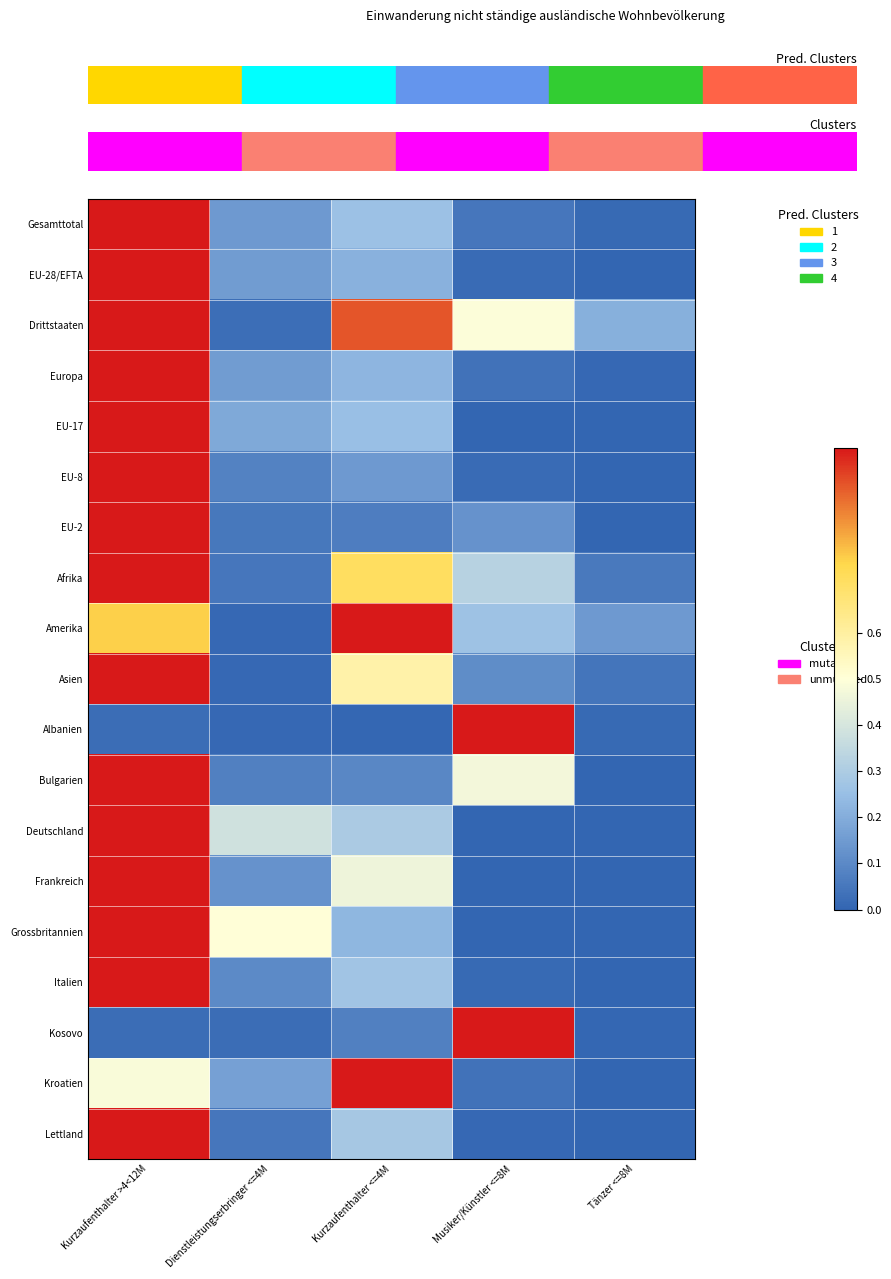

Reading left to right, list all the values displayed in this chart.

Gesamttotal: Kurzaufenthalter >4<12M=1.0	Dienstleistungserbringer <=4M=0.1	Kurzaufenthalter <=4M=0.3	Musiker/Künstler <=8M=0.0	Tänzer <=8M=0.0
EU-28/EFTA: Kurzaufenthalter >4<12M=1.0	Dienstleistungserbringer <=4M=0.2	Kurzaufenthalter <=4M=0.2	Musiker/Künstler <=8M=0.0	Tänzer <=8M=0.0
Drittstaaten: Kurzaufenthalter >4<12M=1.0	Dienstleistungserbringer <=4M=0.0	Kurzaufenthalter <=4M=0.9	Musiker/Künstler <=8M=0.5	Tänzer <=8M=0.2
Europa: Kurzaufenthalter >4<12M=1.0	Dienstleistungserbringer <=4M=0.2	Kurzaufenthalter <=4M=0.2	Musiker/Künstler <=8M=0.0	Tänzer <=8M=0.0
EU-17: Kurzaufenthalter >4<12M=1.0	Dienstleistungserbringer <=4M=0.2	Kurzaufenthalter <=4M=0.3	Musiker/Künstler <=8M=0.0	Tänzer <=8M=0.0
EU-8: Kurzaufenthalter >4<12M=1.0	Dienstleistungserbringer <=4M=0.1	Kurzaufenthalter <=4M=0.1	Musiker/Künstler <=8M=0.0	Tänzer <=8M=0.0
EU-2: Kurzaufenthalter >4<12M=1.0	Dienstleistungserbringer <=4M=0.1	Kurzaufenthalter <=4M=0.1	Musiker/Künstler <=8M=0.1	Tänzer <=8M=0.0
Afrika: Kurzaufenthalter >4<12M=1.0	Dienstleistungserbringer <=4M=0.0	Kurzaufenthalter <=4M=0.7	Musiker/Künstler <=8M=0.3	Tänzer <=8M=0.1
Amerika: Kurzaufenthalter >4<12M=0.8	Dienstleistungserbringer <=4M=0.0	Kurzaufenthalter <=4M=1.0	Musiker/Künstler <=8M=0.3	Tänzer <=8M=0.1
Asien: Kurzaufenthalter >4<12M=1.0	Dienstleistungserbringer <=4M=0.0	Kurzaufenthalter <=4M=0.6	Musiker/Künstler <=8M=0.1	Tänzer <=8M=0.0
Albanien: Kurzaufenthalter >4<12M=0.0	Dienstleistungserbringer <=4M=0.0	Kurzaufenthalter <=4M=0.0	Musiker/Künstler <=8M=1.0	Tänzer <=8M=0.0
Bulgarien: Kurzaufenthalter >4<12M=1.0	Dienstleistungserbringer <=4M=0.1	Kurzaufenthalter <=4M=0.1	Musiker/Künstler <=8M=0.5	Tänzer <=8M=0.0
Deutschland: Kurzaufenthalter >4<12M=1.0	Dienstleistungserbringer <=4M=0.4	Kurzaufenthalter <=4M=0.3	Musiker/Künstler <=8M=0.0	Tänzer <=8M=0.0
Frankreich: Kurzaufenthalter >4<12M=1.0	Dienstleistungserbringer <=4M=0.1	Kurzaufenthalter <=4M=0.5	Musiker/Künstler <=8M=0.0	Tänzer <=8M=0.0
Grossbritannien: Kurzaufenthalter >4<12M=1.0	Dienstleistungserbringer <=4M=0.5	Kurzaufenthalter <=4M=0.2	Musiker/Künstler <=8M=0.0	Tänzer <=8M=0.0
Italien: Kurzaufenthalter >4<12M=1.0	Dienstleistungserbringer <=4M=0.1	Kurzaufenthalter <=4M=0.3	Musiker/Künstler <=8M=0.0	Tänzer <=8M=0.0
Kosovo: Kurzaufenthalter >4<12M=0.0	Dienstleistungserbringer <=4M=0.0	Kurzaufenthalter <=4M=0.1	Musiker/Künstler <=8M=1.0	Tänzer <=8M=0.0
Kroatien: Kurzaufenthalter >4<12M=0.5	Dienstleistungserbringer <=4M=0.2	Kurzaufenthalter <=4M=1.0	Musiker/Künstler <=8M=0.0	Tänzer <=8M=0.0
Lettland: Kurzaufenthalter >4<12M=1.0	Dienstleistungserbringer <=4M=0.0	Kurzaufenthalter <=4M=0.3	Musiker/Künstler <=8M=0.0	Tänzer <=8M=0.0